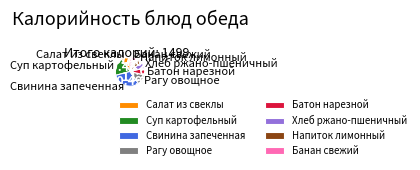

The Свинина запеченная slice represents 18% of the pie. True or false?

False